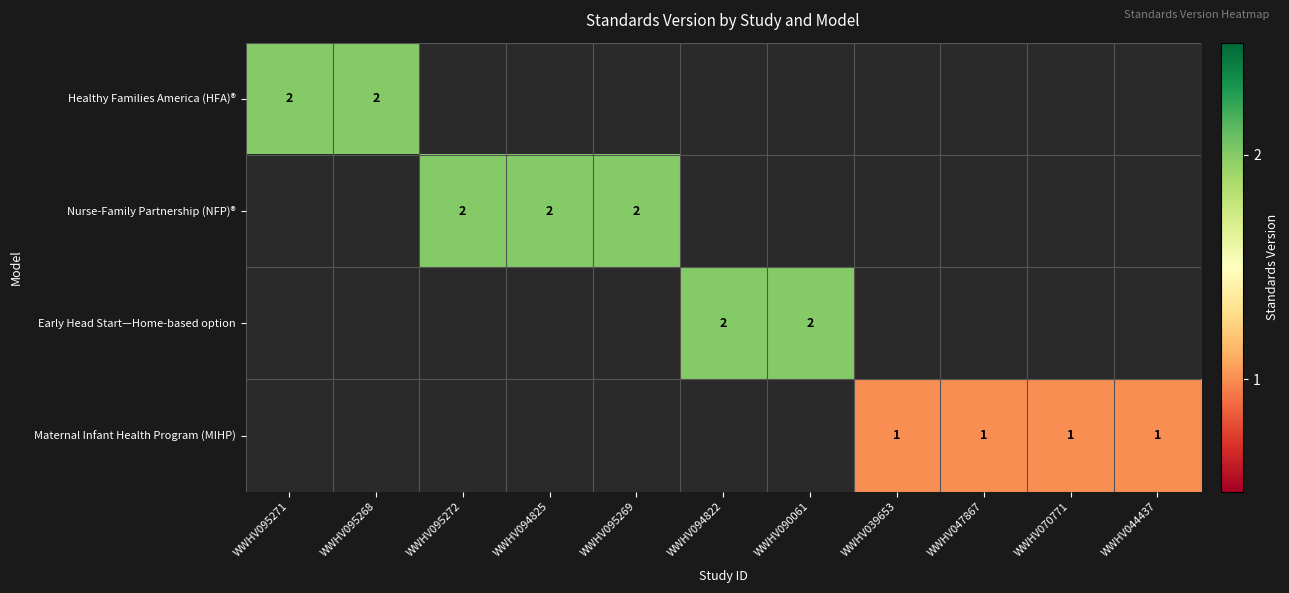

The Nurse-Family Partnership (NFP)® series shows 2 at WWHV095272. True or false?

True